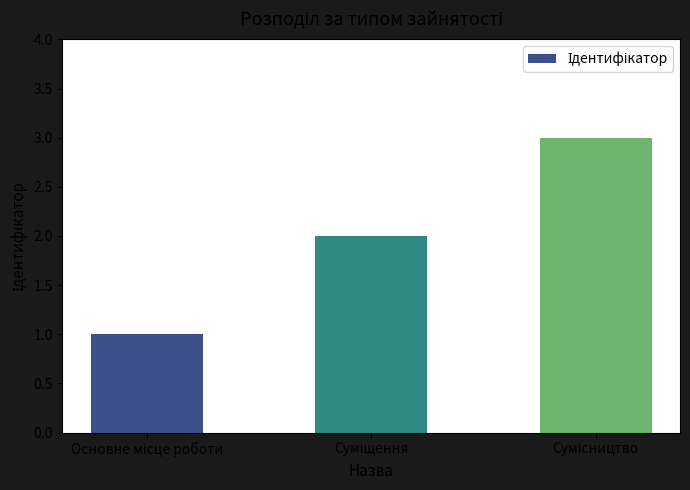

How many bars are there in total?

3